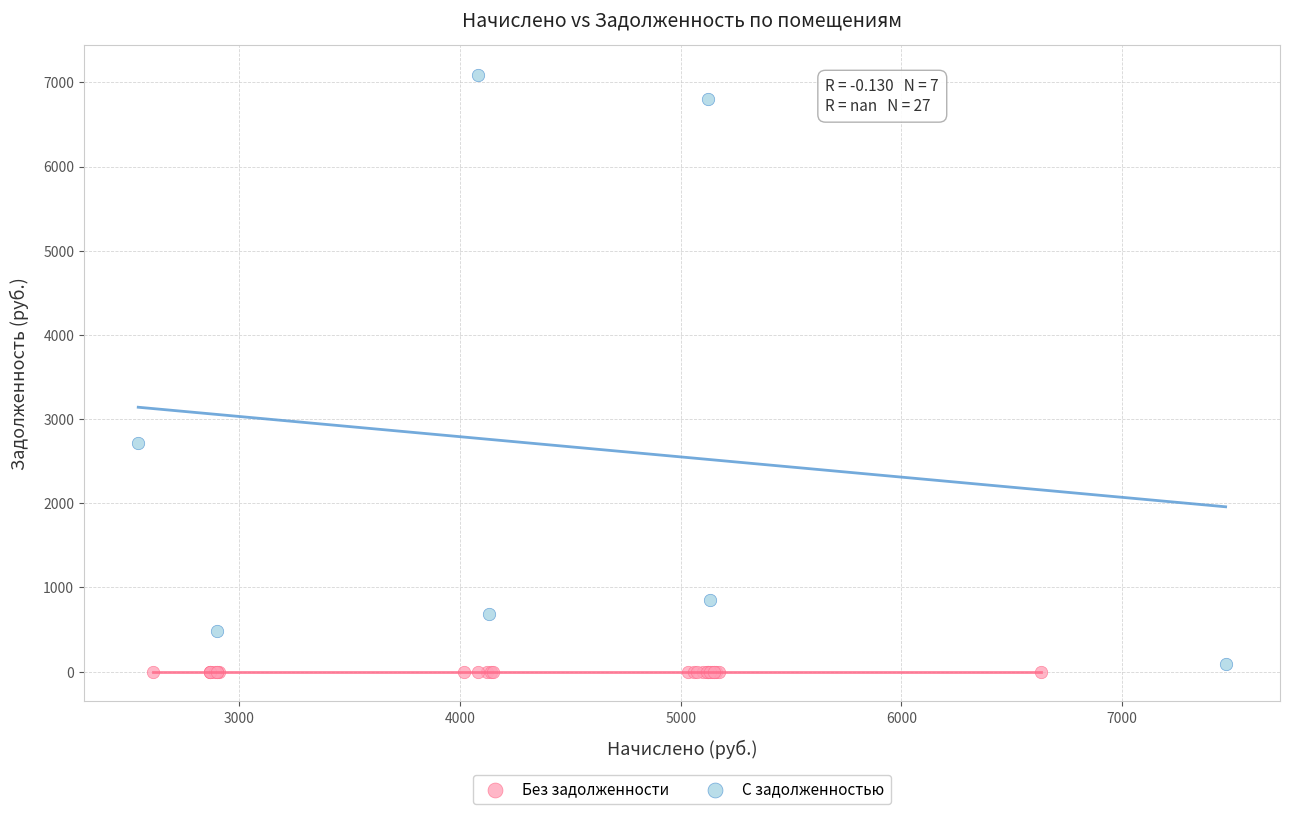

Which series reaches the maximum Y coordinate?

С задолженностью